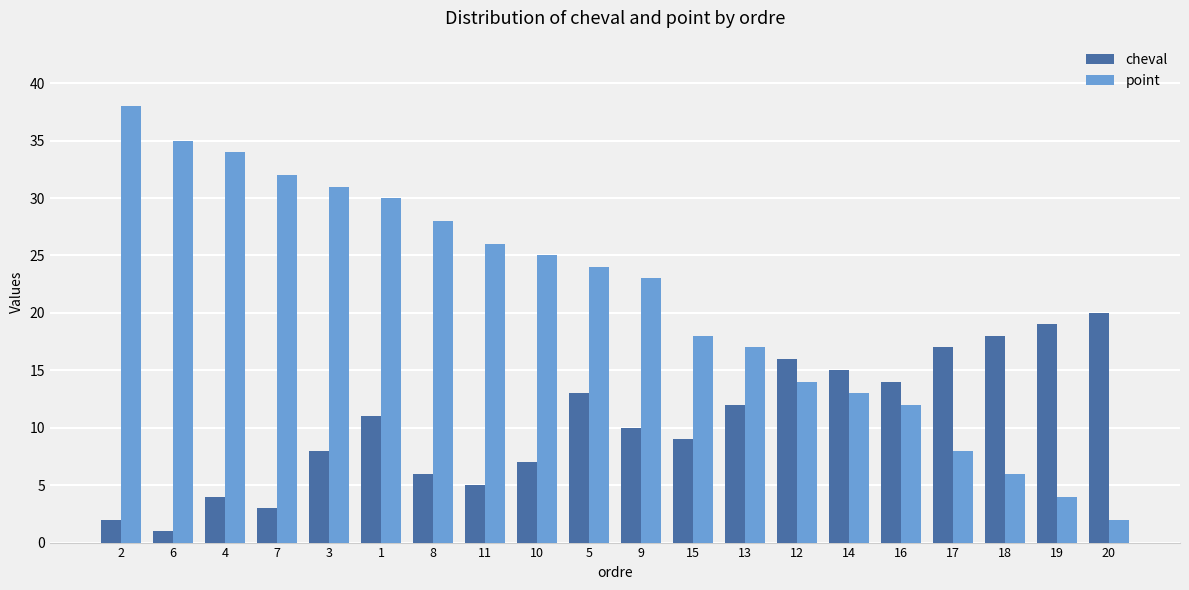

How many data points in cheval are less than 11?

10